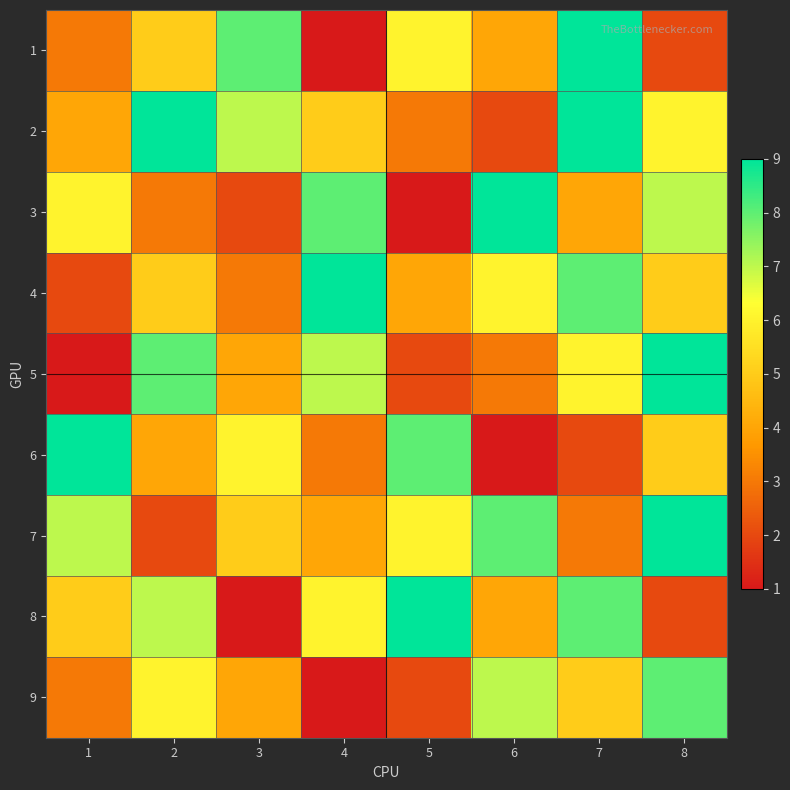

Reading left to right, list all the values displayed in this chart.

1: 1=3	2=5	3=8	4=1	5=6	6=4	7=9	8=2
2: 1=4	2=9	3=7	4=5	5=3	6=2	7=9	8=6
3: 1=6	2=3	3=2	4=8	5=1	6=9	7=4	8=7
4: 1=2	2=5	3=3	4=9	5=4	6=6	7=8	8=5
5: 1=1	2=8	3=4	4=7	5=2	6=3	7=6	8=9
6: 1=9	2=4	3=6	4=3	5=8	6=1	7=2	8=5
7: 1=7	2=2	3=5	4=4	5=6	6=8	7=3	8=9
8: 1=5	2=7	3=1	4=6	5=9	6=4	7=8	8=2
9: 1=3	2=6	3=4	4=1	5=2	6=7	7=5	8=8